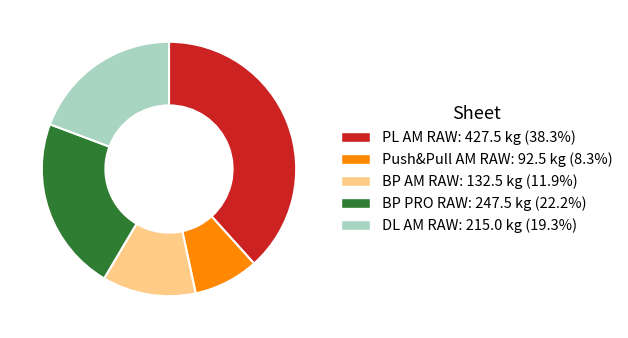

Combined, do BP PRO RAW: 247.5 kg (22.2%) and DL AM RAW: 215.0 kg (19.3%) account for over 50%?

No